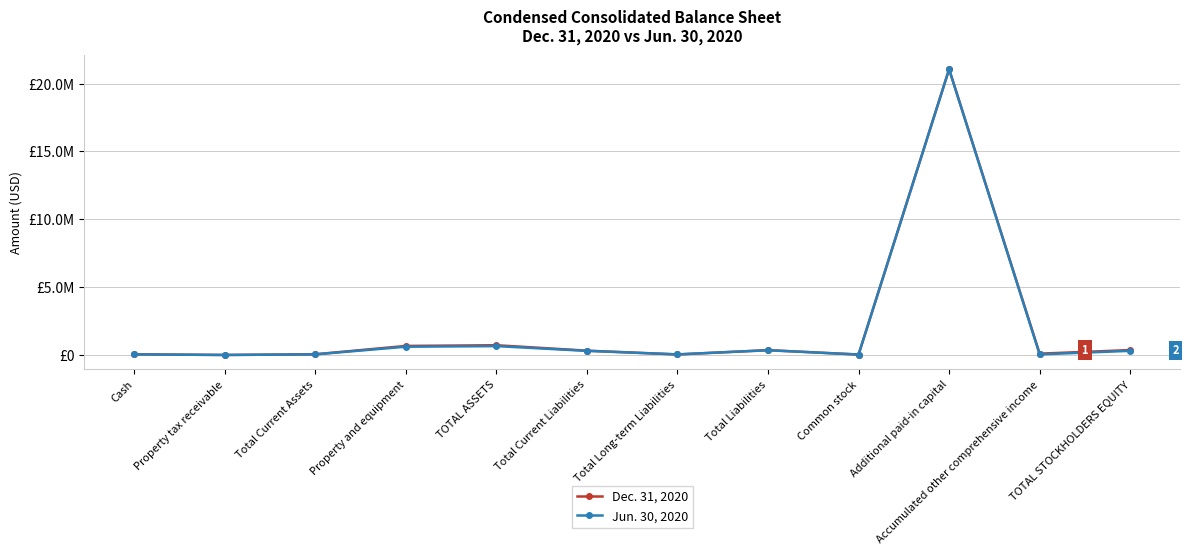

Reading left to right, extract all data points from this chart.

Dec. 31, 2020: Cash=50348	Property tax receivable=1315	Total Current Assets=51663	Property and equipment=667293	TOTAL ASSETS=718956	Total Current Liabilities=318698	Total Long-term Liabilities=38952	Total Liabilities=357650	Common stock=32929	Additional paid-in capital=21057116	Accumulated other comprehensive income=97829	TOTAL STOCKHOLDERS EQUITY=361306
Jun. 30, 2020: Cash=43603	Property tax receivable=1202	Total Current Assets=44805	Property and equipment=609250	TOTAL ASSETS=654055	Total Current Liabilities=303662	Total Long-term Liabilities=44416	Total Liabilities=348078	Common stock=32929	Additional paid-in capital=21057116	Accumulated other comprehensive income=43226	TOTAL STOCKHOLDERS EQUITY=305977